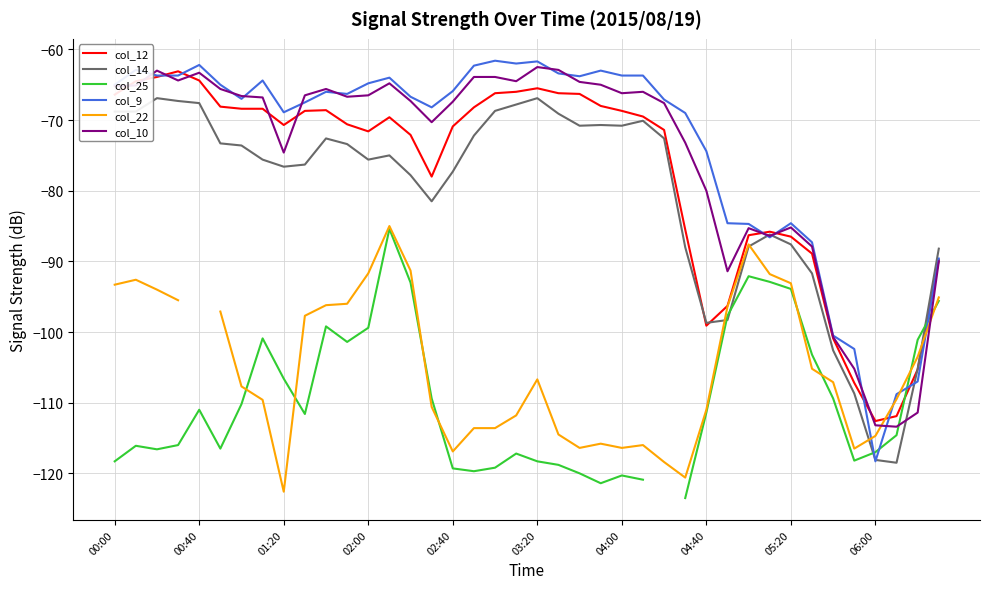

True or false: col_12 has a value of -70.9 at 02:40.

True